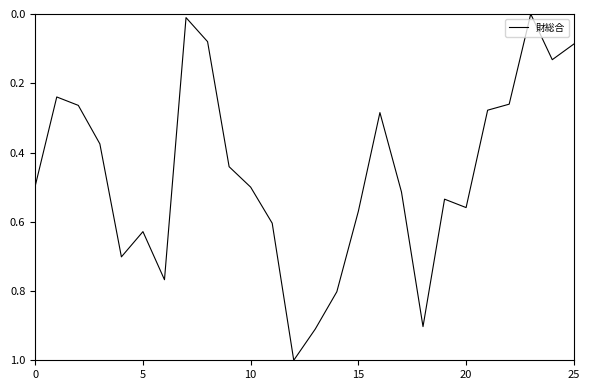

What is the difference between the maximum and minimum values?

1.0